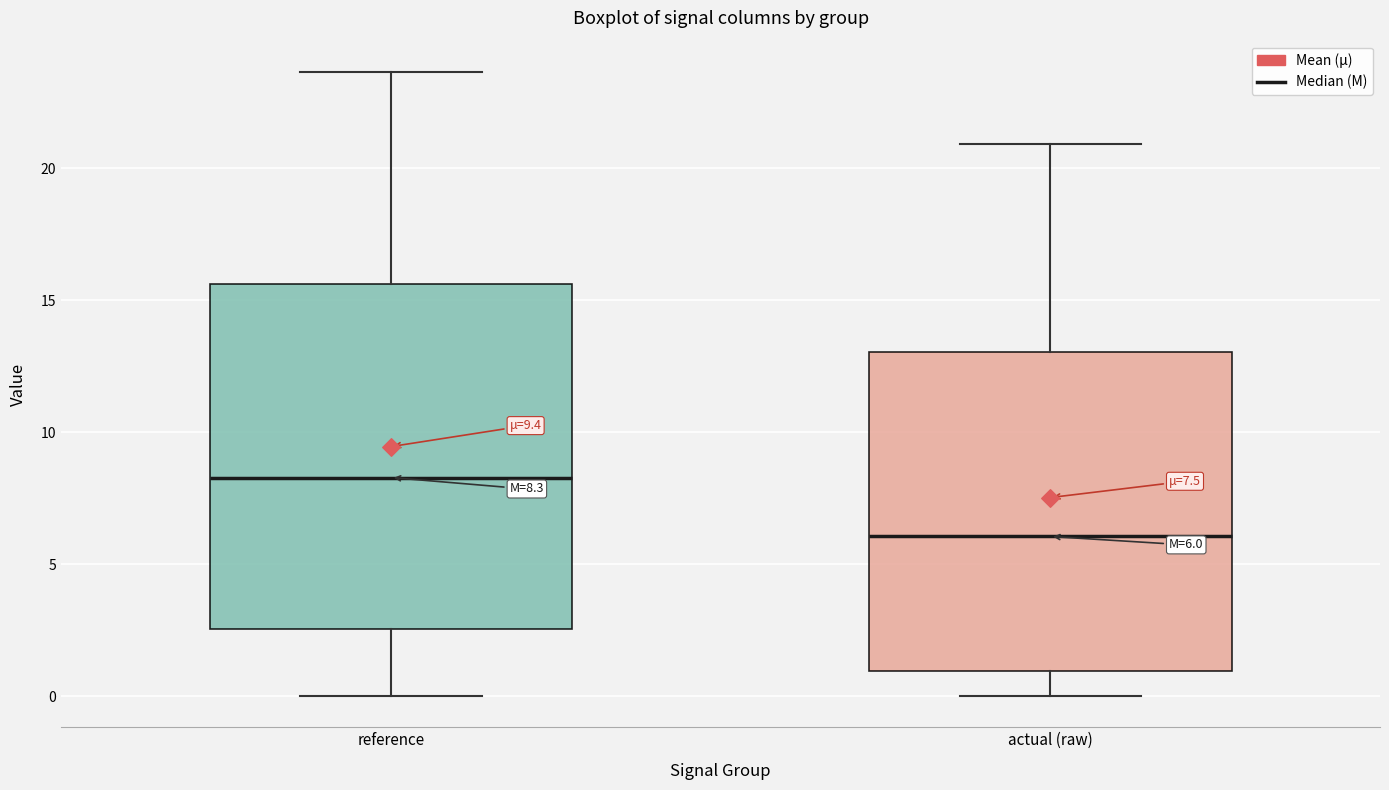

Which box has the highest median line?

reference